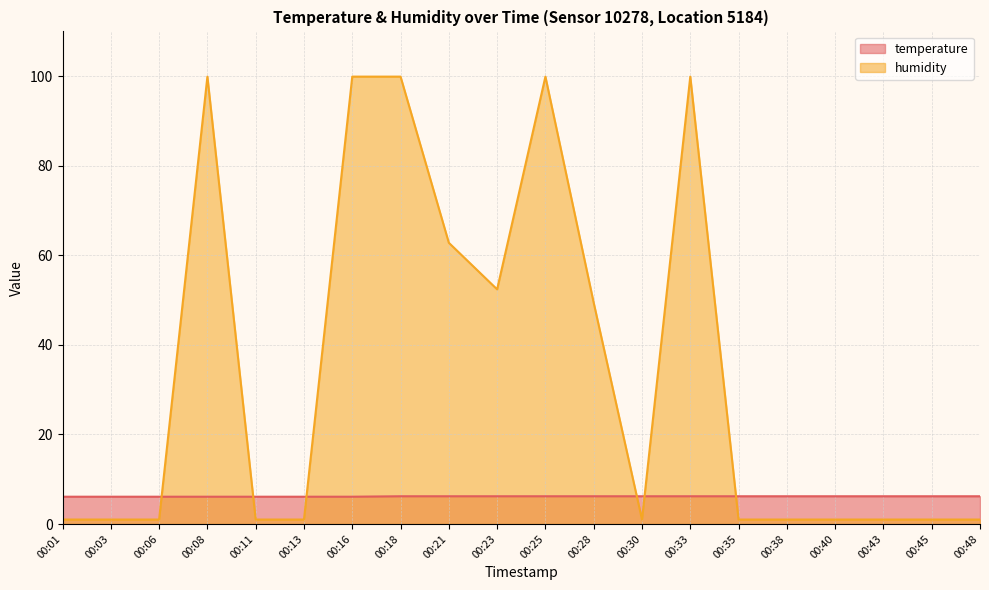

Does the chart have visible grid lines?

Yes